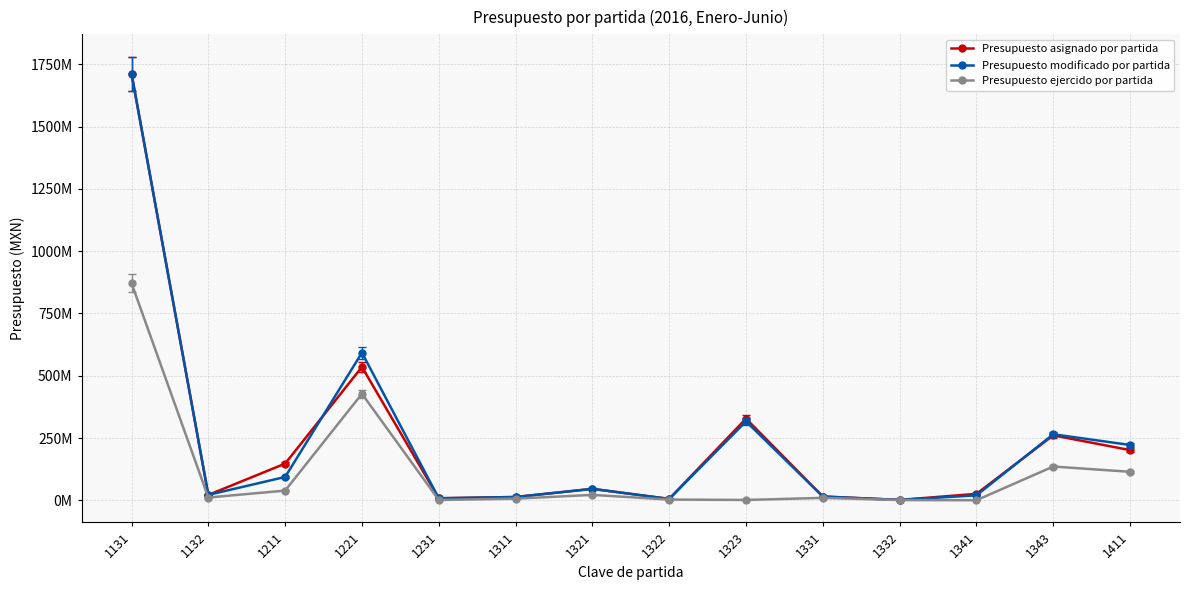

At which category is the sum across all series the highest?

1131